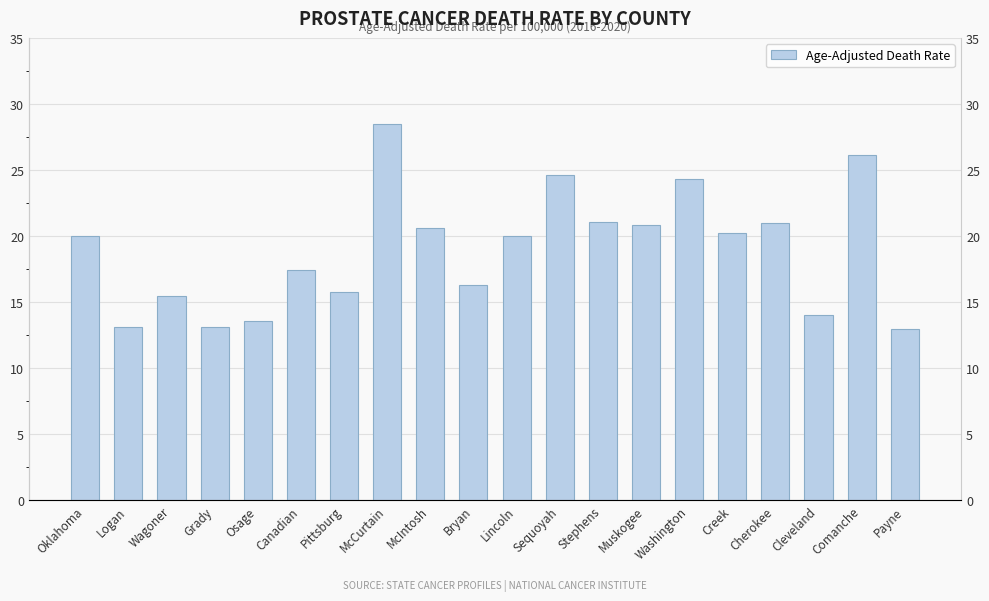

Does the chart contain stacked bars?

No